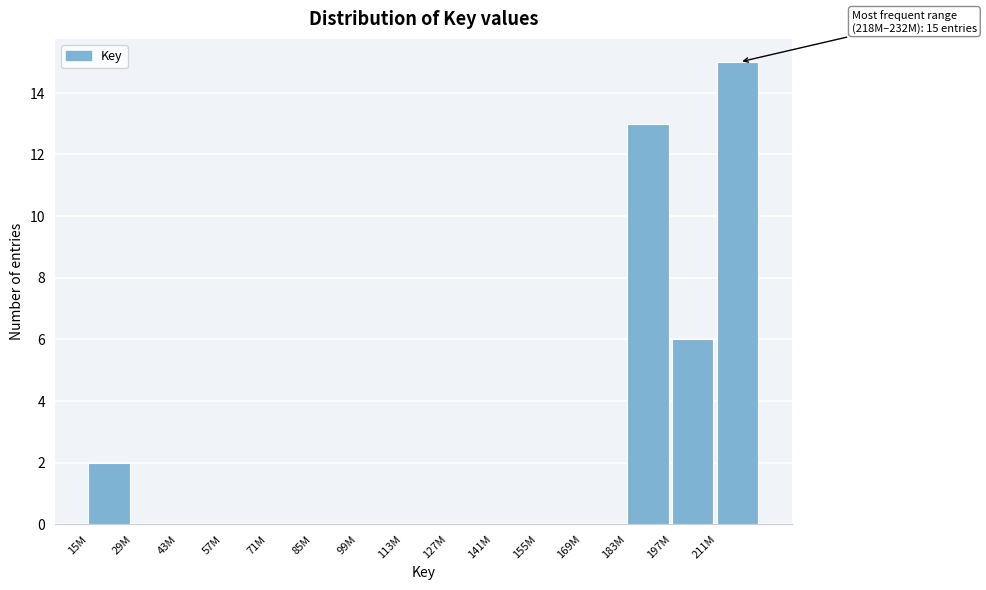

Reading left to right, extract all data points from this chart.

15M=2	29M=0	43M=0	57M=0	71M=0	85M=0	99M=0	113M=0	127M=0	141M=0	155M=0	169M=0	183M=13	197M=6	211M=15